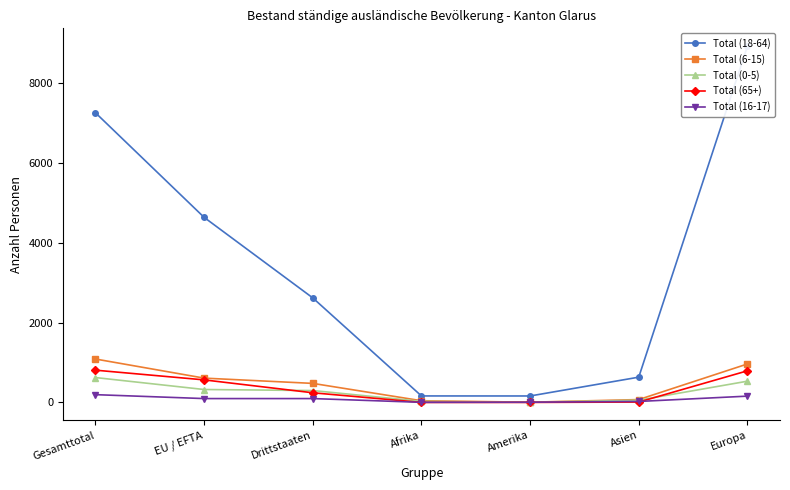

True or false: Total (18-64) and Total (0-5) intersect in this chart.

False